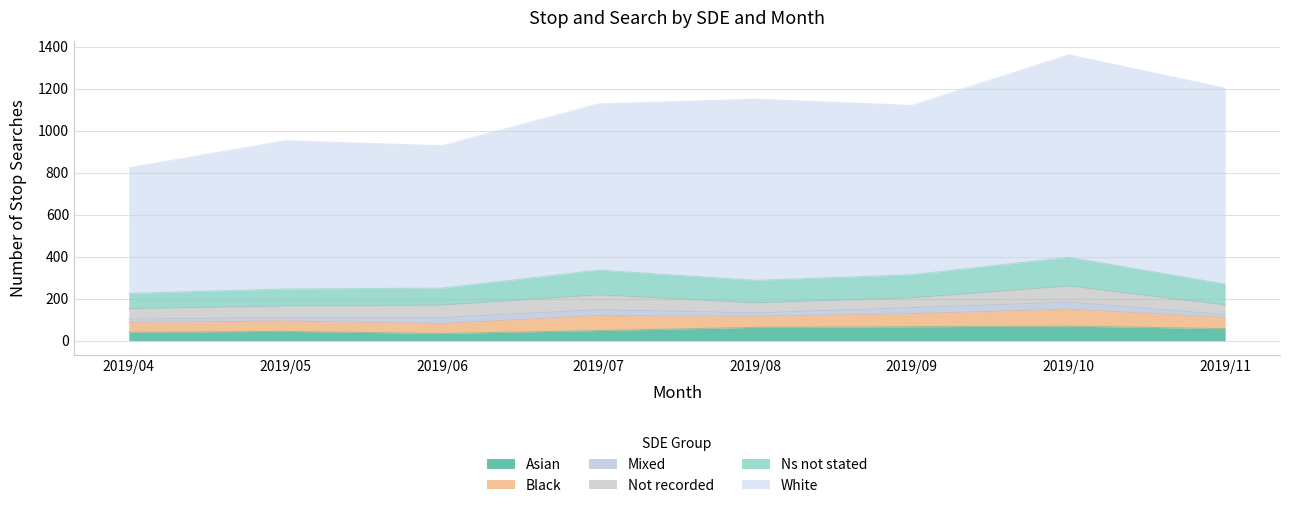

Reading right to left, list all the values displayed in this chart.

ASIAN: 57	69	66	63	48	34	44	40
BLACK: 53	81	62	53	72	47	49	47
MIXED: 14	33	29	16	27	29	17	15
NOT RECORDED: 46	77	47	48	71	59	55	50
NS NOT STATED: 99	137	110	107	118	81	81	73
WHITE: 933	964	806	863	791	678	706	598